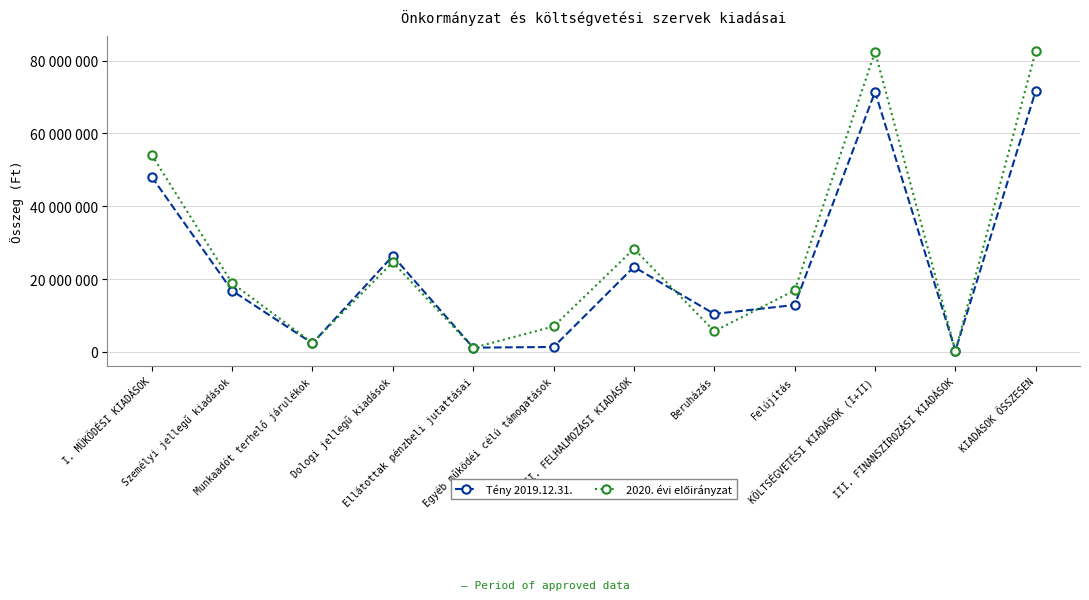

Reading right to left, transcribe all the data shown in this chart.

Tény 2019.12.31.: 71782400	350898	71431502	12899821	10438908	23338729	1365596	1172985	26369521	2364615	16820056	48092773
2020. évi előirányzat: 82696000	256143	82439857	16912000	5697000	28309000	7000857	1120000	24631000	2483000	18896000	54130857